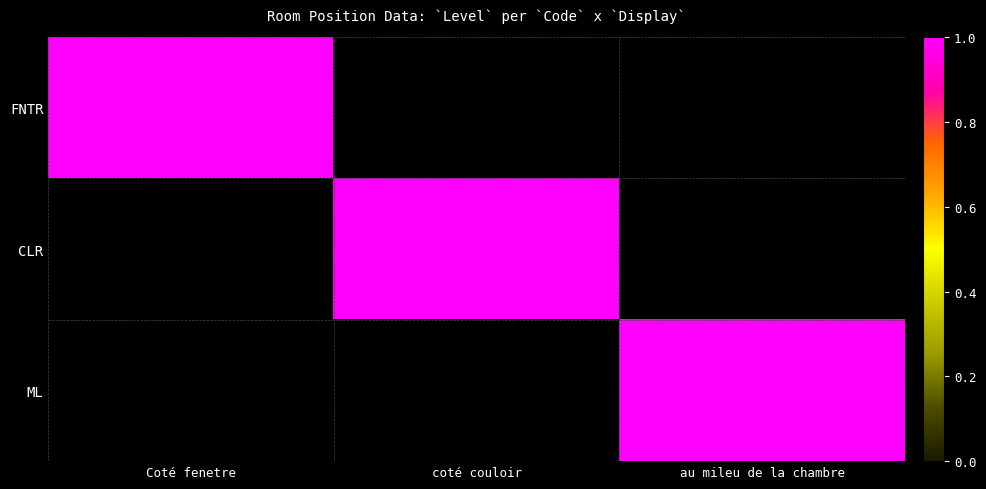

Which category has the lowest value across all series?

coté couloir